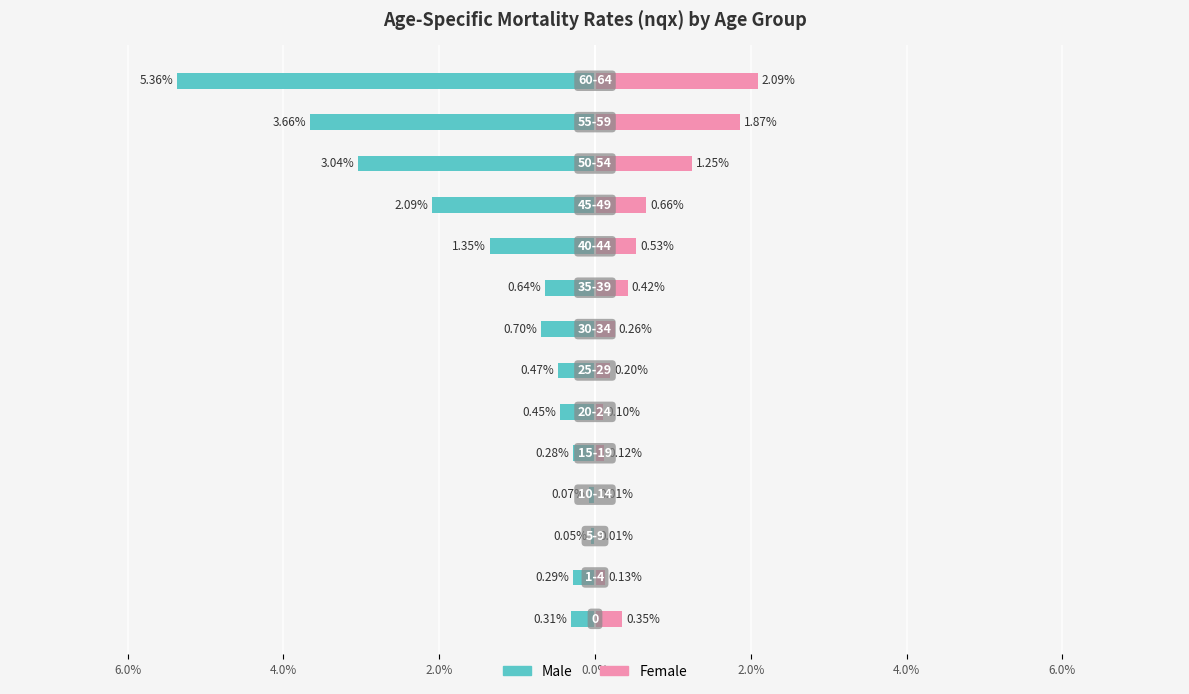

Is the value of Male at 4.0% greater than the value of Female at 4.0%?

No